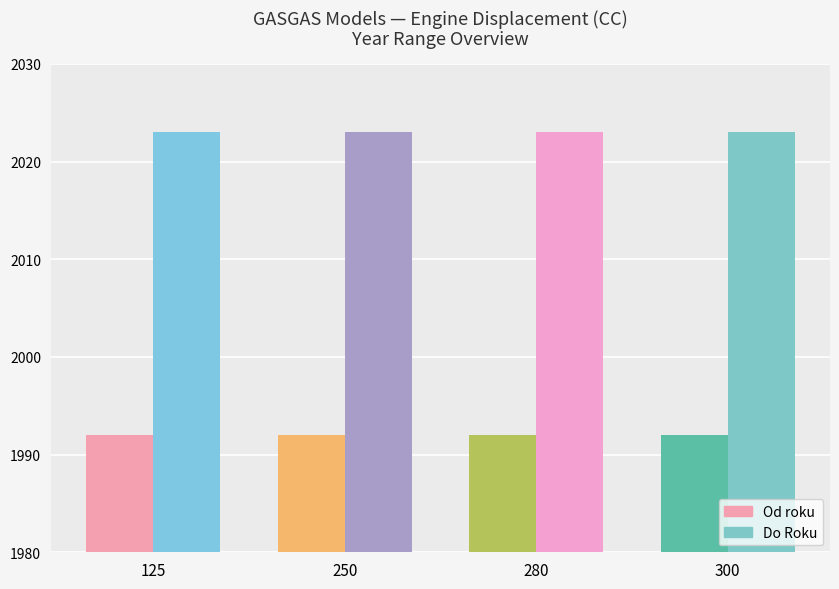

Reading right to left, what are all the values shown in this chart?

Od roku: 300=1992	280=1992	250=1992	125=1992
Do Roku: 300=2023	280=2023	250=2023	125=2023